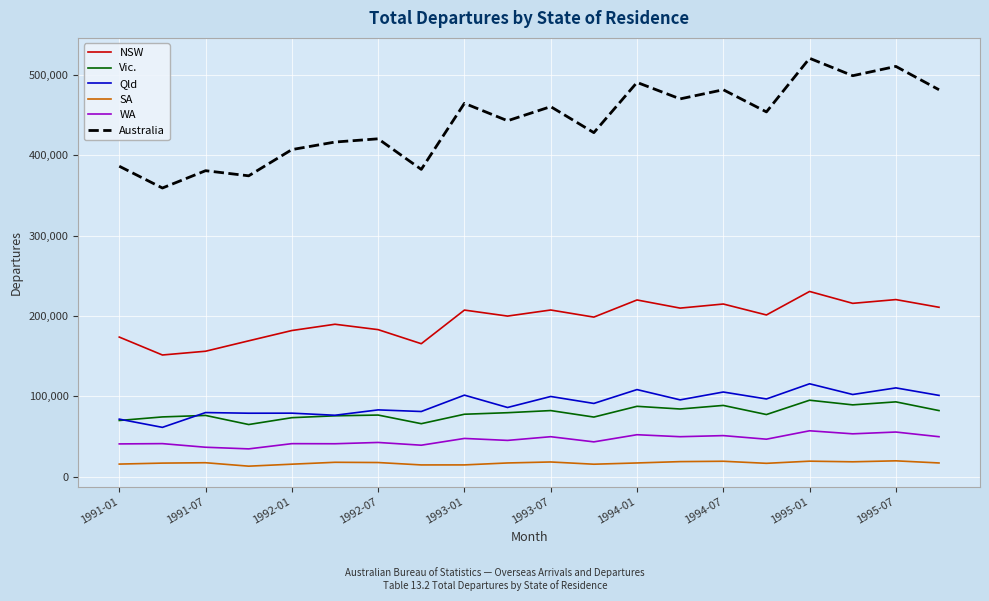

Which series has the largest range (max minus min)?

Australia